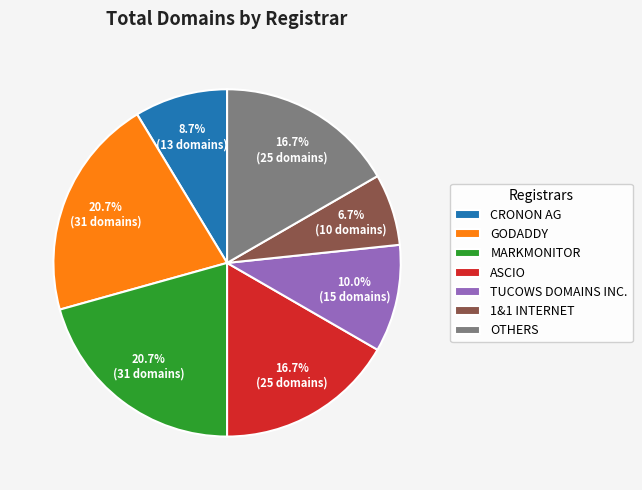

Is GODADDY the majority of the pie?

No